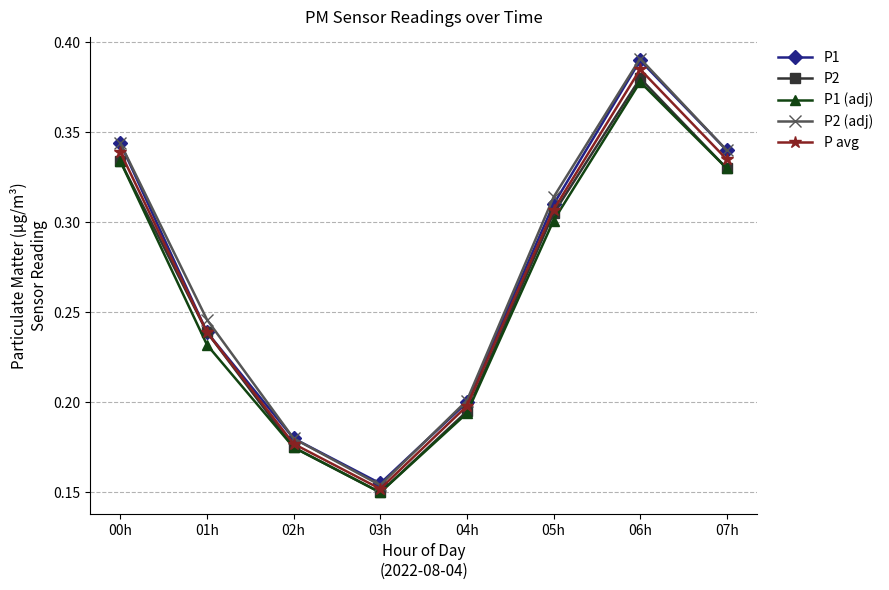

Which category has the lowest value in the P2 (adj) series?

03h